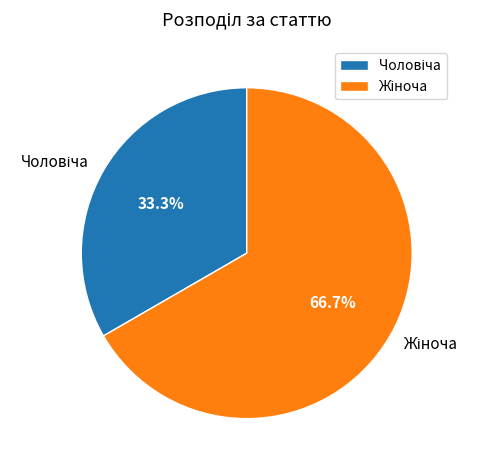

Count the number of slices in the pie.

2